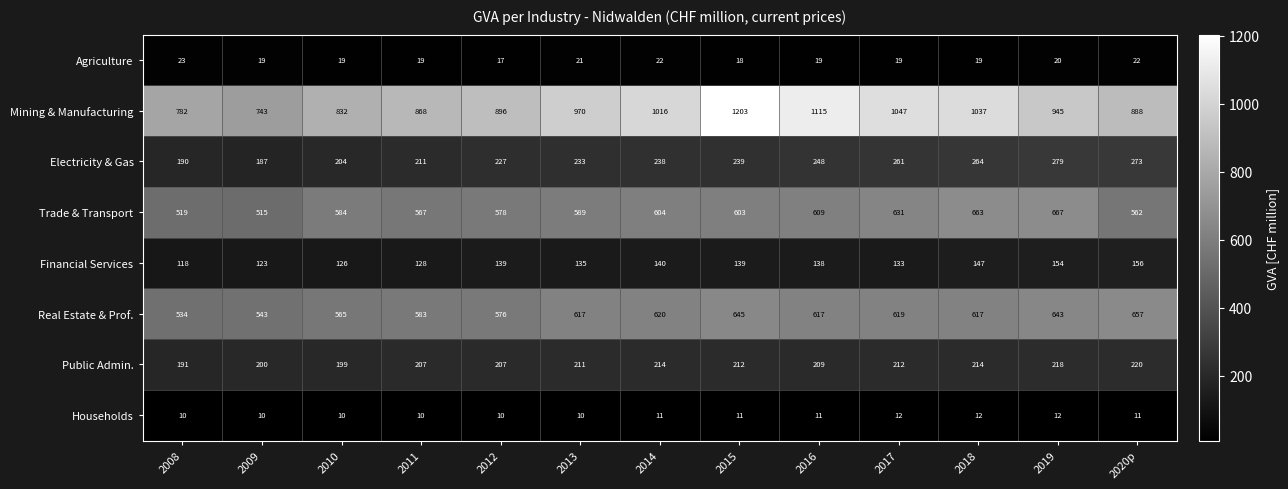

Rank the series by their maximum value, from highest to lowest.

Mining & Manufacturing, Trade & Transport, Real Estate & Prof., Electricity & Gas, Public Admin., Financial Services, Agriculture, Households